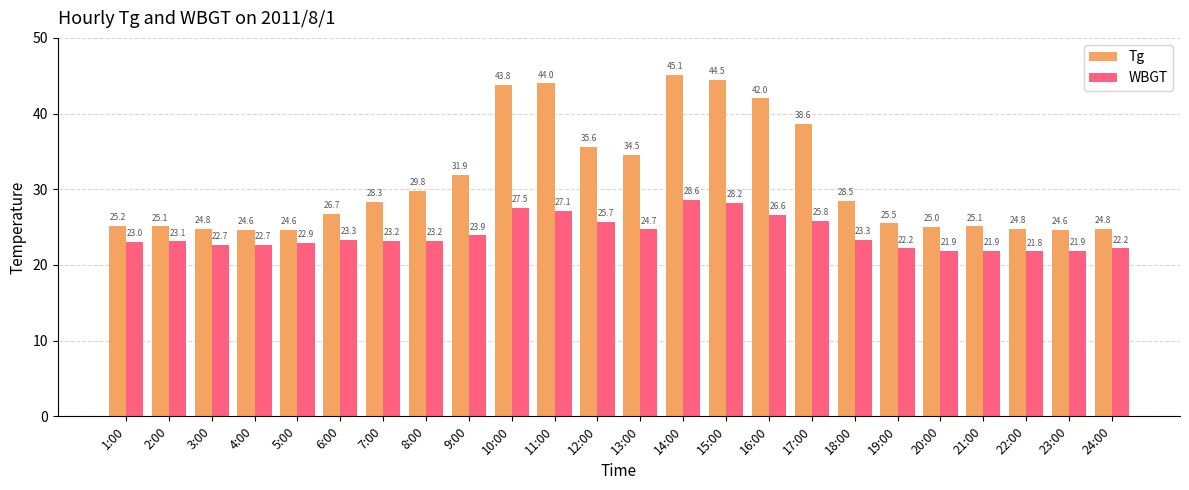

What is the minimum value for WBGT?

21.8